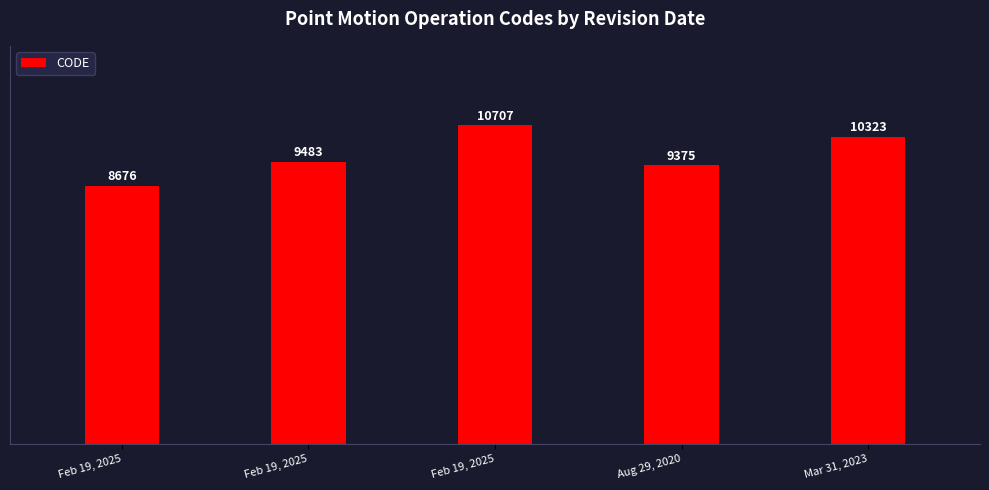

How many bars are there in total?

5